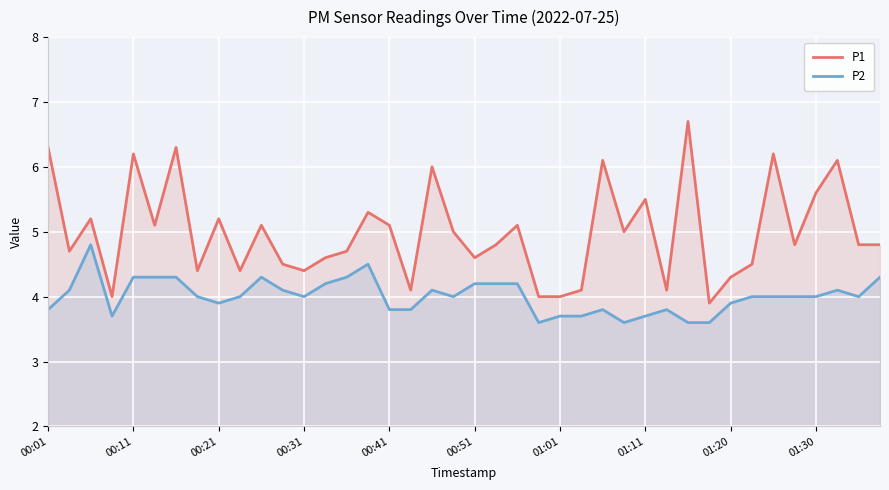

What is the sum of all P1 values?

199.6